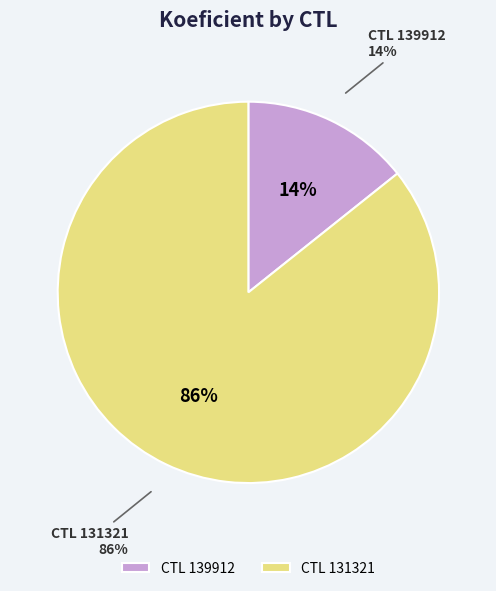

True or false: 131321 accounts for 94% of the total.

False